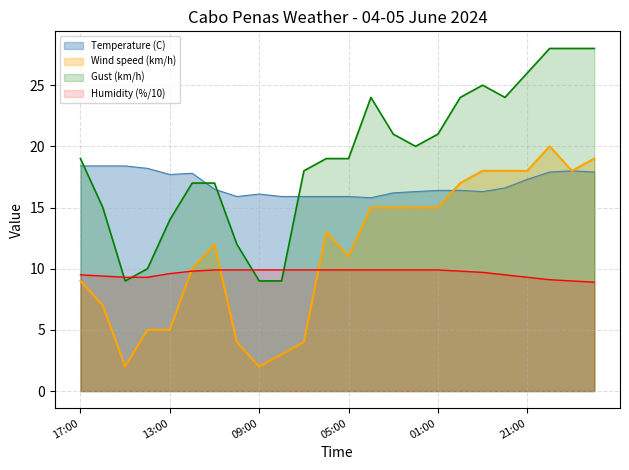

How many interior local peaks does the Wind speed (km/h) series have?

3